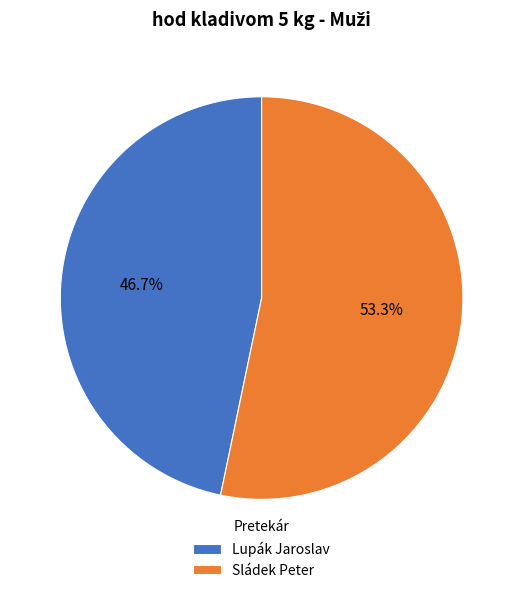

What percentage is NOT represented by Sládek Peter?

46.7%